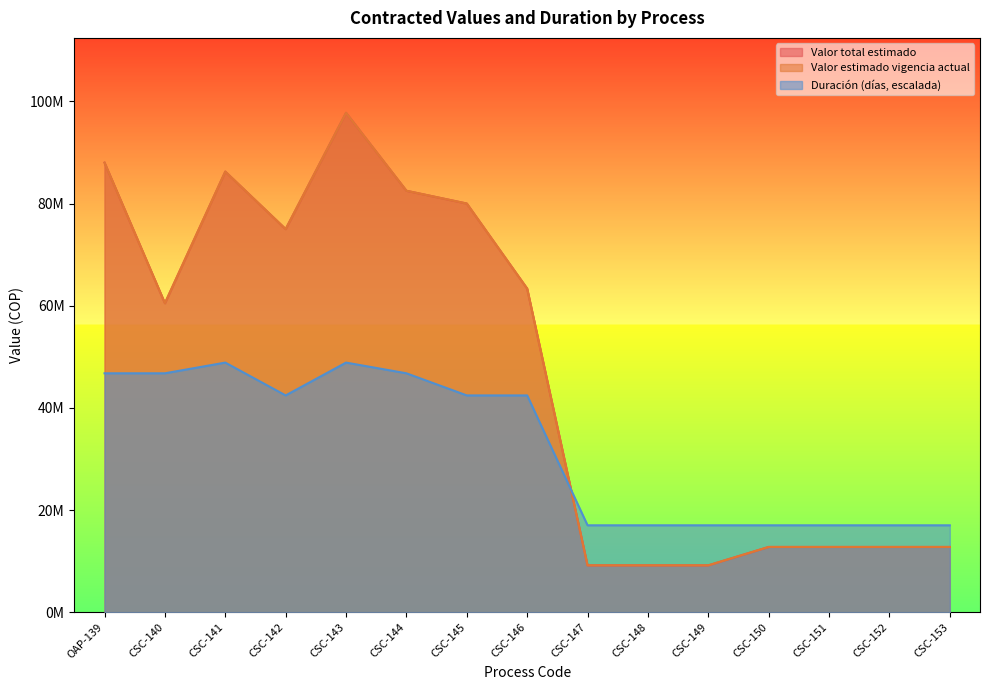

How many times do Valor total estimado and Duración (días) cross each other?

1